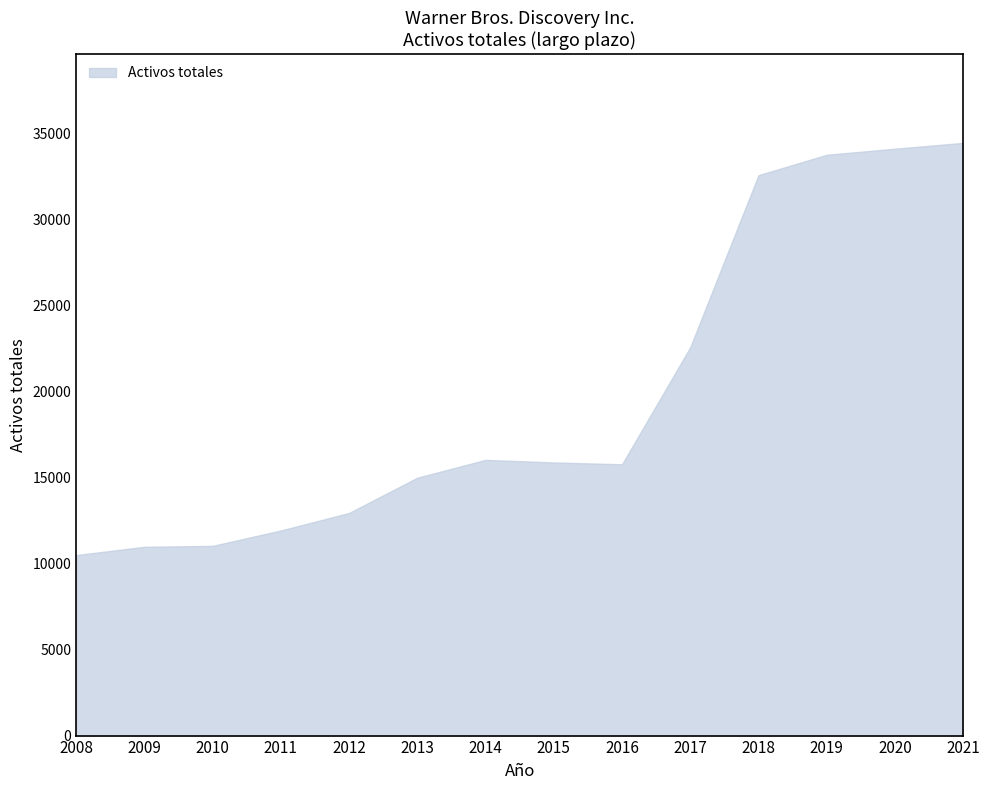

What is the maximum value shown in the chart?

34427